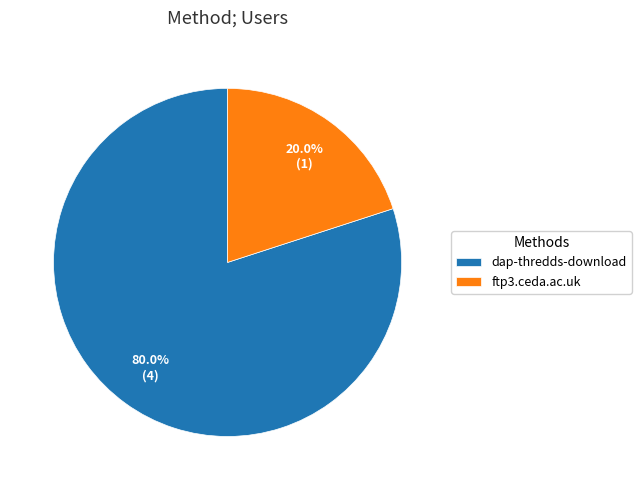

True or false: dap-thredds-download accounts for 80% of the total.

True